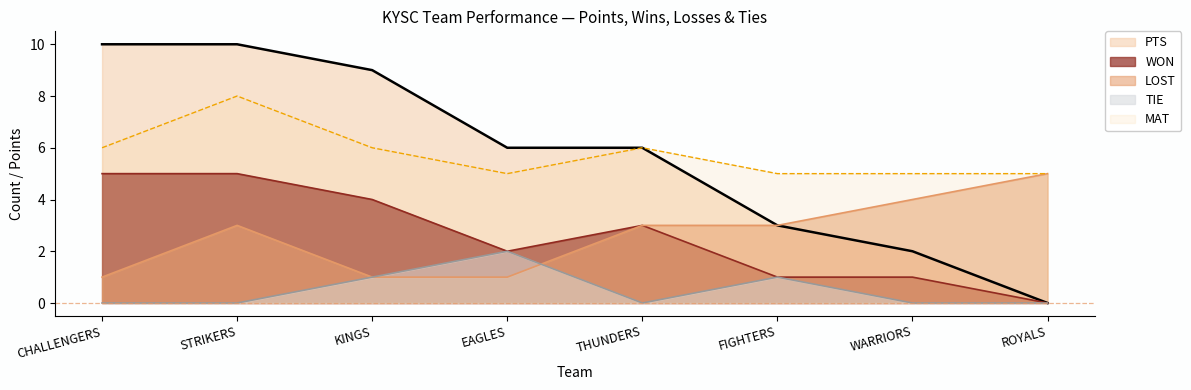

How many intersections are there between LOST and TIE?

1